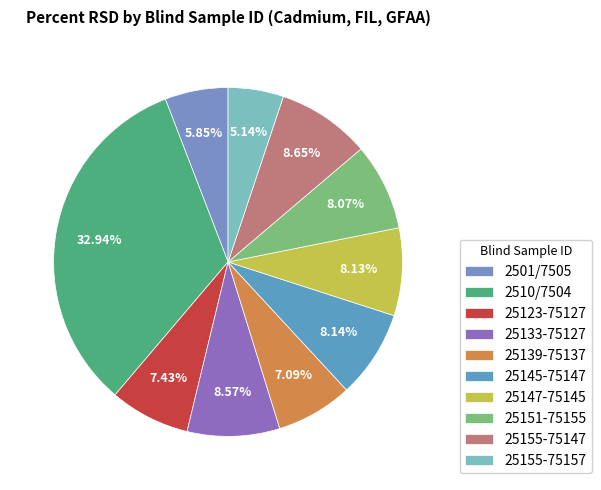

Is 25139-75137 the majority of the pie?

No